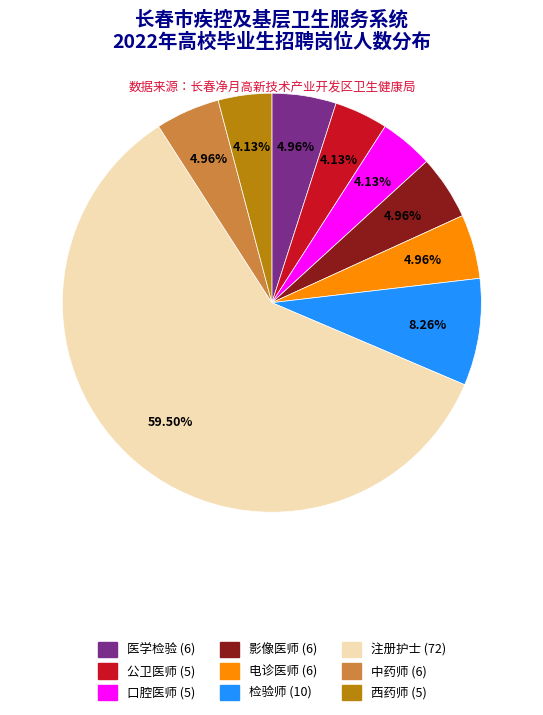

Which has a higher value, 口腔医师 or 电诊医师?

电诊医师